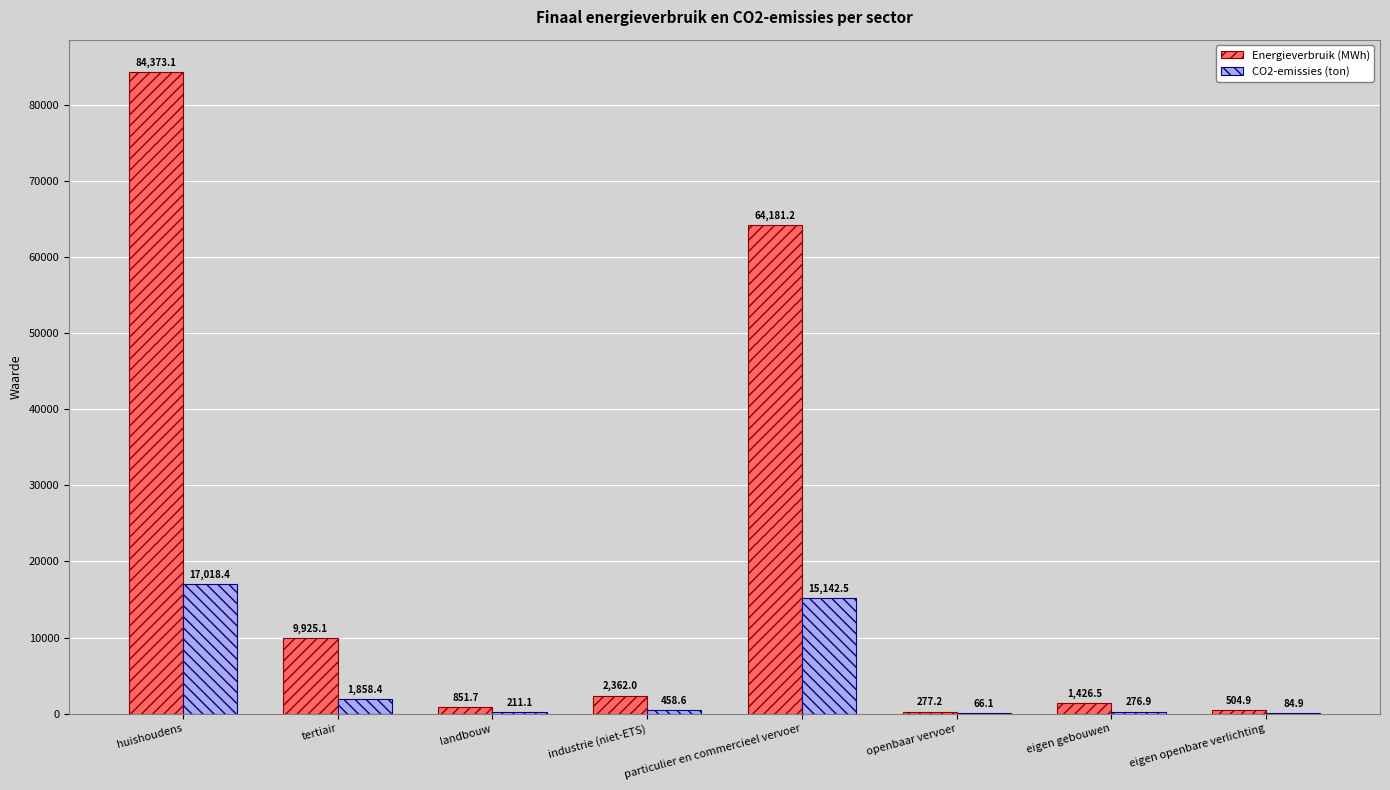

What is the maximum value for Energieverbruik (MWh)?

84373.1